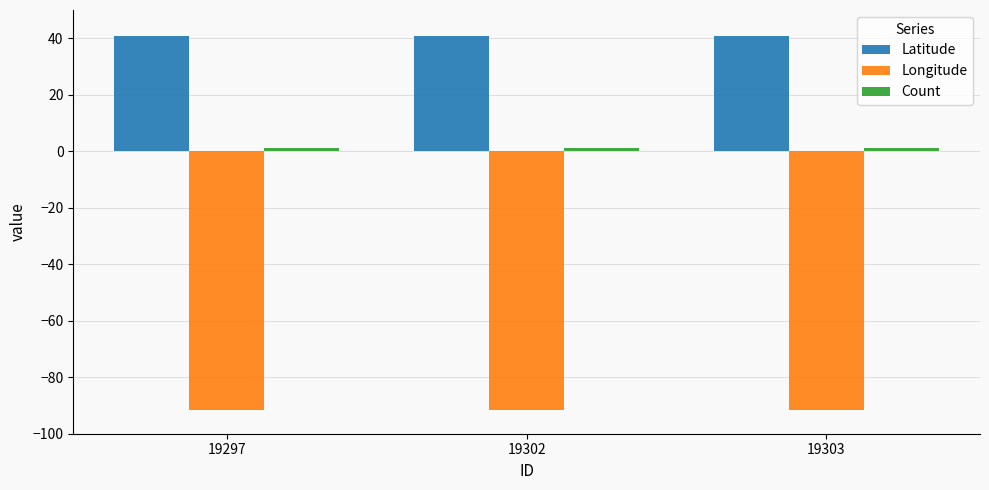

The Latitude series shows 40.7 at 19302. True or false?

True